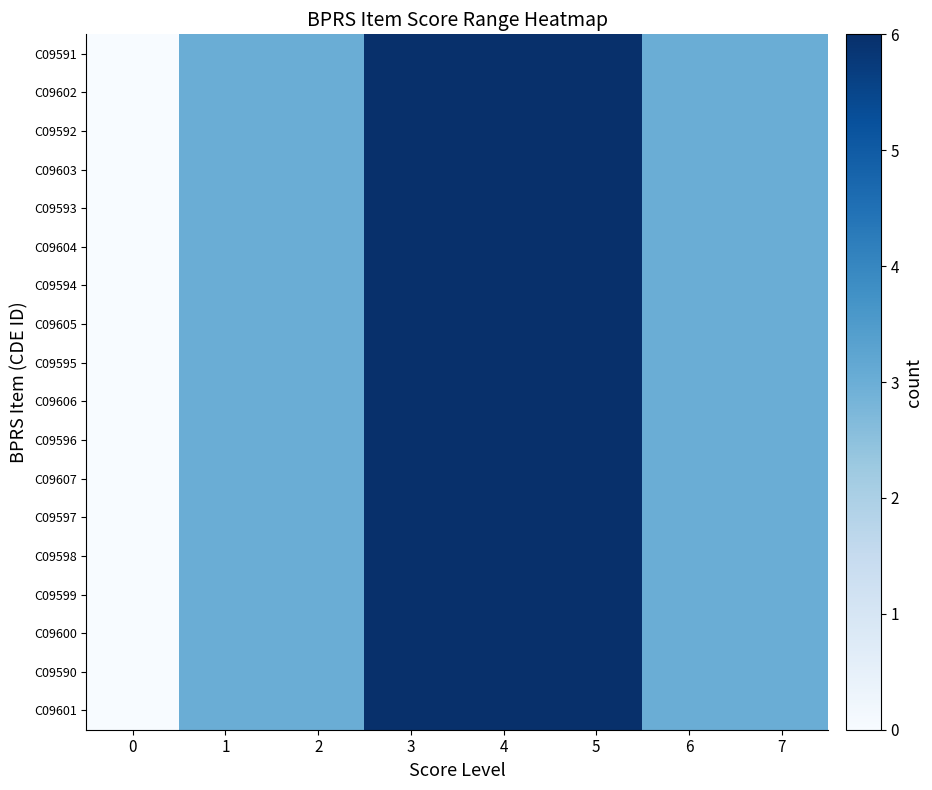

At which category is the sum across all series the highest?

3